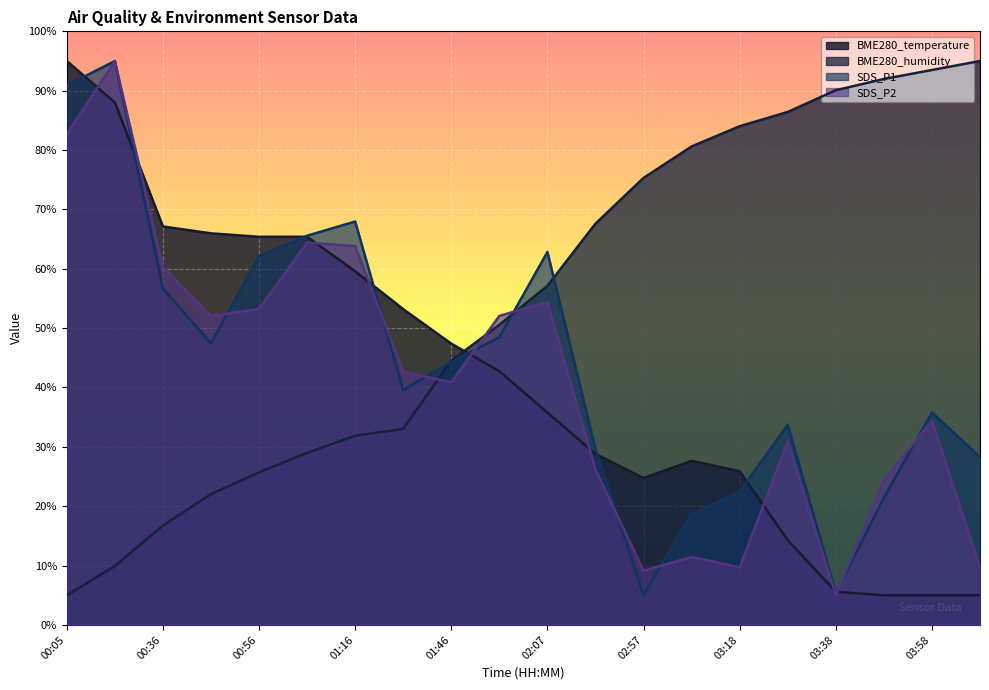

What is the label of the 2nd point from the right?

03:58